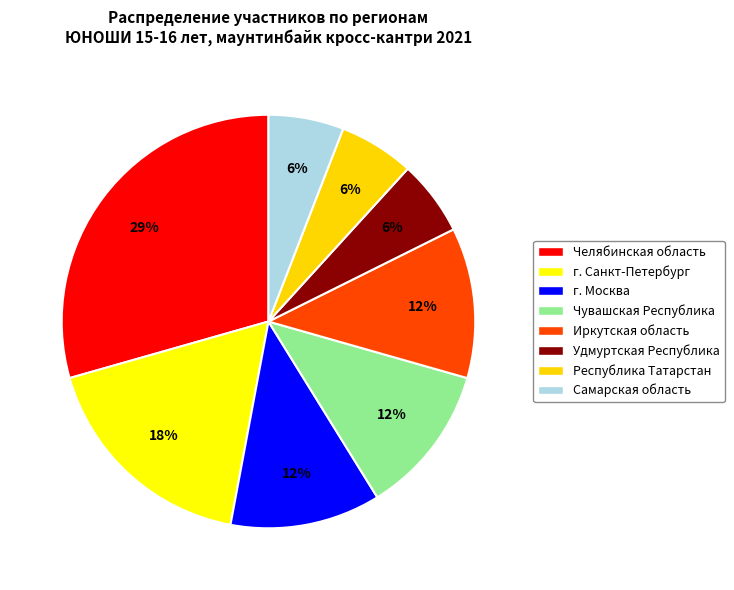

What portion of the pie excludes Удмуртская Республика?

94.1%